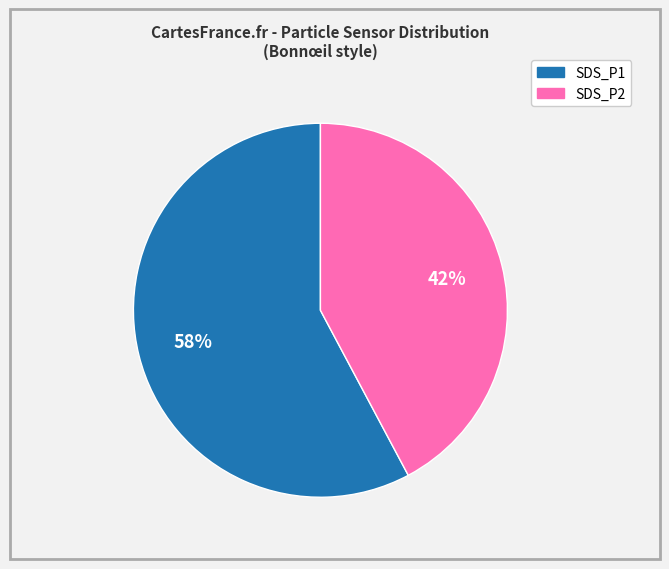

Which category accounts for the majority?

SDS_P1